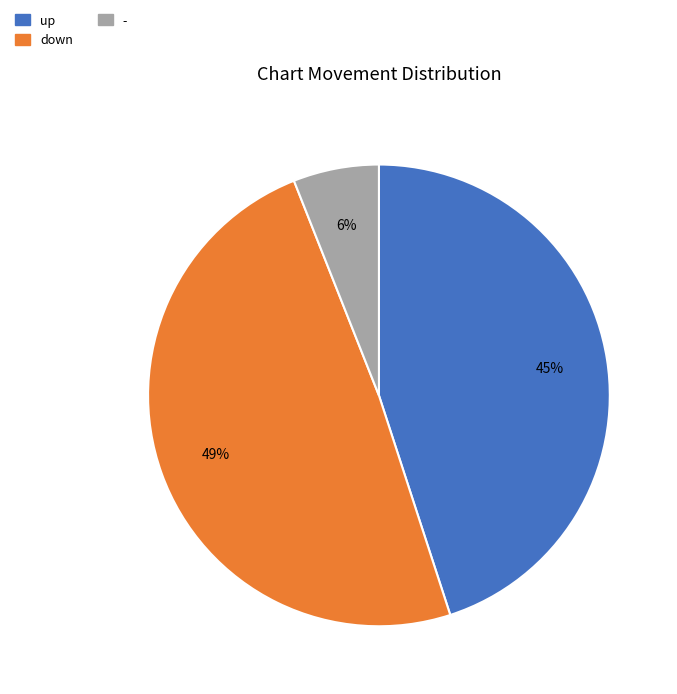

Which slice is the smallest?

-